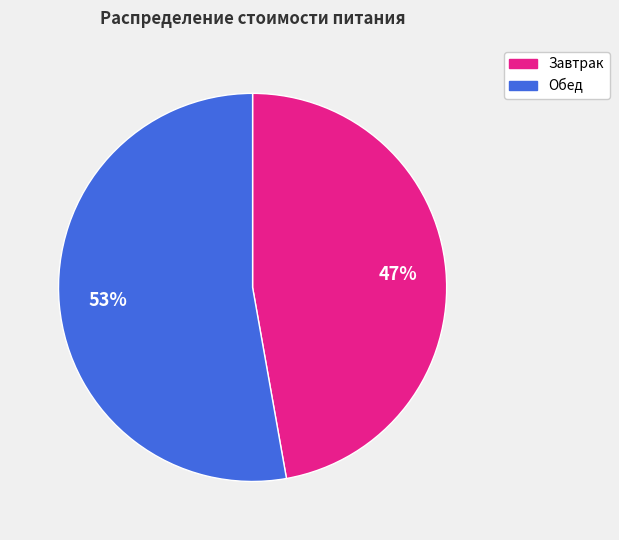

Which slice is the largest?

Обед